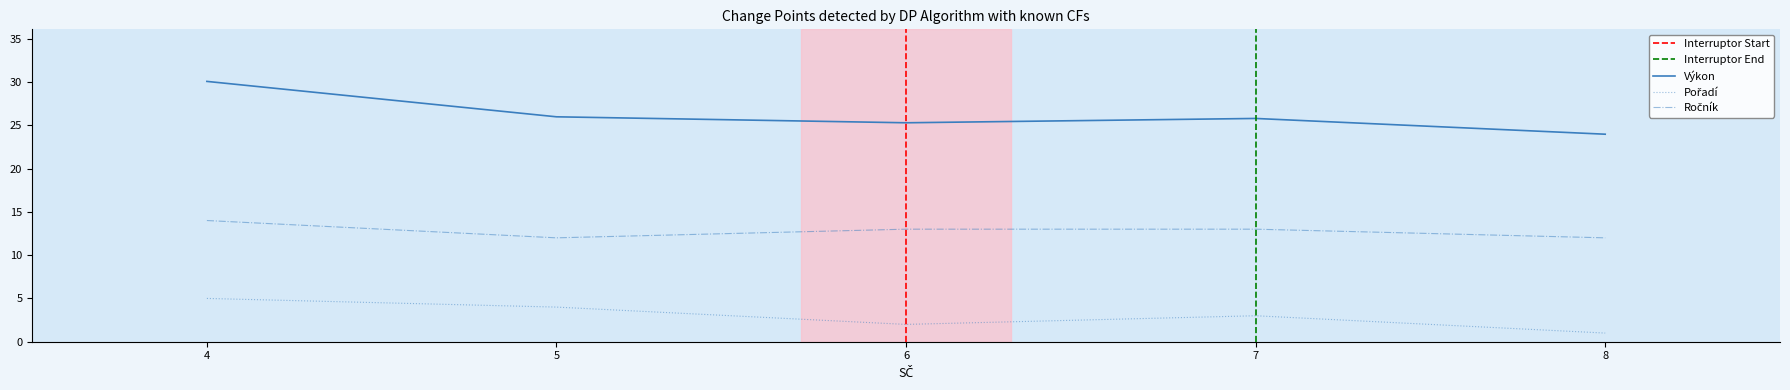

True or false: Pořadí and Ročník intersect in this chart.

False